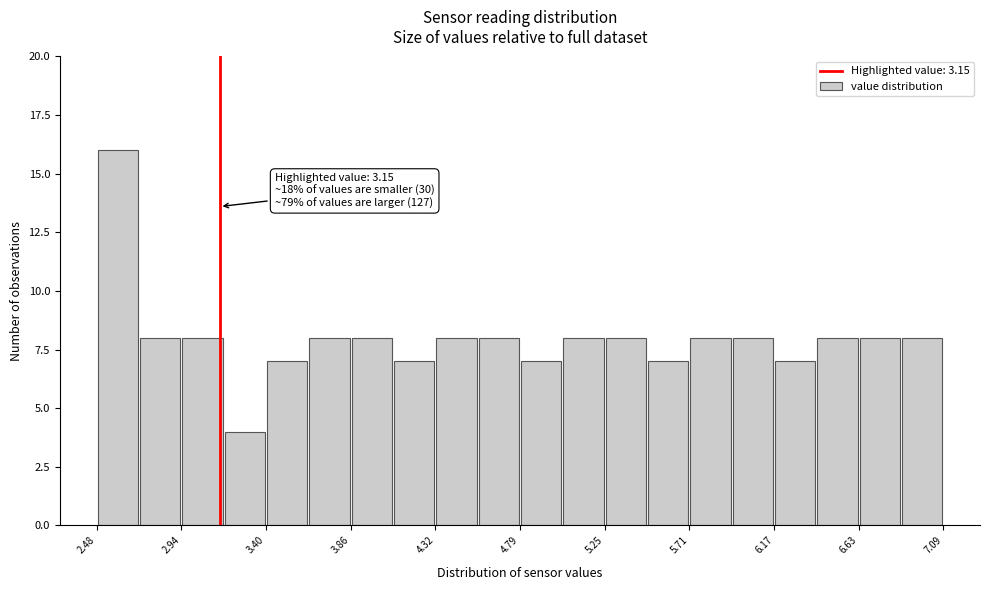

Which range on the x-axis has the tallest bar?

2.50 to 2.70